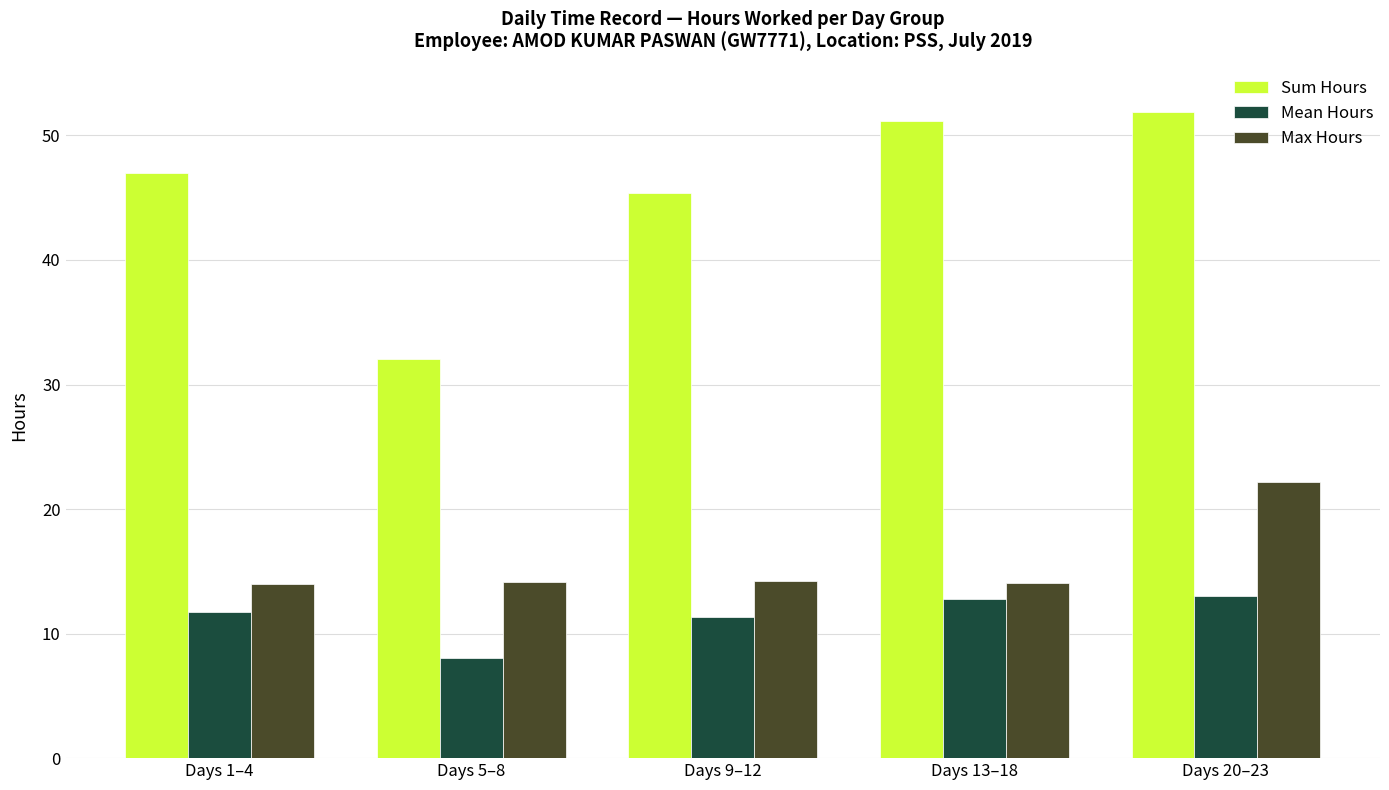

Is it true that Mean Hours equals 2.4 at Days 9–12?

False